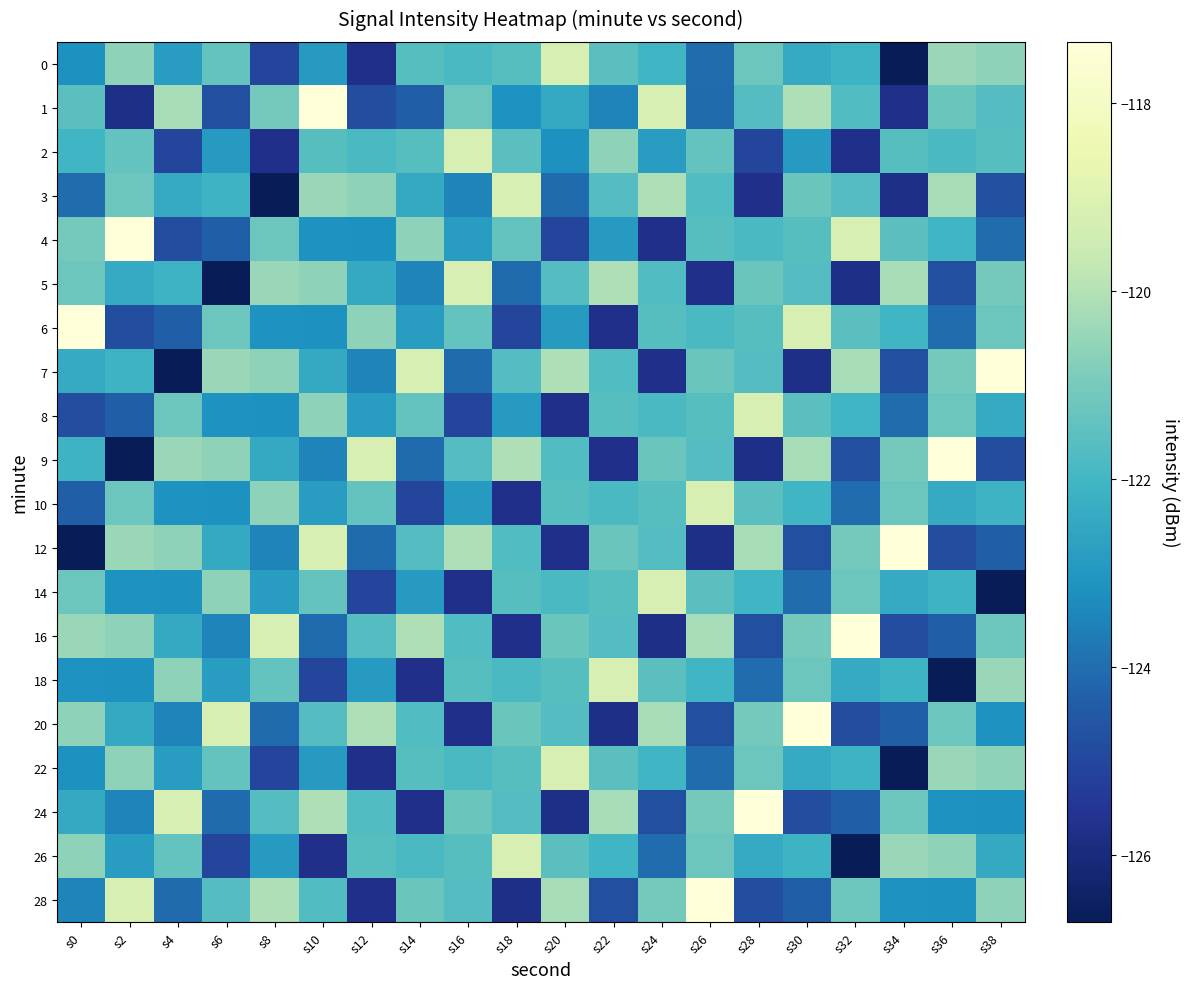

Reading right to left, transcribe all the data shown in this chart.

0: s38=-120.6	s36=-120.4	s34=-126.7	s32=-122.1	s30=-122.4	s28=-121.2	s26=-124.0	s24=-122.0	s22=-121.5	s20=-119.2	s18=-121.6	s16=-121.8	s14=-121.6	s12=-125.7	s10=-122.9	s8=-125.0	s6=-121.4	s4=-122.8	s2=-120.6	s0=-123.2
1: s38=-121.6	s36=-121.2	s34=-125.7	s32=-121.7	s30=-120.1	s28=-121.6	s26=-124.1	s24=-119.2	s22=-123.5	s20=-122.4	s18=-123.1	s16=-121.2	s14=-124.3	s12=-124.8	s10=-117.3	s8=-121.1	s6=-124.8	s4=-120.2	s2=-125.8	s0=-121.5
2: s38=-121.6	s36=-121.8	s34=-121.6	s32=-125.7	s30=-122.9	s28=-125.0	s26=-121.4	s24=-122.8	s22=-120.6	s20=-123.2	s18=-121.5	s16=-119.2	s14=-121.6	s12=-121.8	s10=-121.6	s8=-125.7	s6=-122.9	s4=-125.0	s2=-121.4	s0=-122.0
3: s38=-124.8	s36=-120.2	s34=-125.8	s32=-121.6	s30=-121.2	s28=-125.7	s26=-121.7	s24=-120.1	s22=-121.6	s20=-124.1	s18=-119.2	s16=-123.5	s14=-122.4	s12=-120.6	s10=-120.4	s8=-126.7	s6=-122.1	s4=-122.4	s2=-121.2	s0=-124.0
4: s38=-124.0	s36=-122.0	s34=-121.5	s32=-119.2	s30=-121.6	s28=-121.8	s26=-121.6	s24=-125.7	s22=-122.9	s20=-125.0	s18=-121.4	s16=-122.8	s14=-120.6	s12=-123.2	s10=-123.1	s8=-121.2	s6=-124.3	s4=-124.8	s2=-117.3	s0=-121.1
5: s38=-121.1	s36=-124.8	s34=-120.2	s32=-125.8	s30=-121.6	s28=-121.2	s26=-125.7	s24=-121.7	s22=-120.1	s20=-121.6	s18=-124.1	s16=-119.2	s14=-123.5	s12=-122.4	s10=-120.6	s8=-120.4	s6=-126.7	s4=-122.1	s2=-122.4	s0=-121.2
6: s38=-121.2	s36=-124.0	s34=-122.0	s32=-121.5	s30=-119.2	s28=-121.6	s26=-121.8	s24=-121.6	s22=-125.7	s20=-122.9	s18=-125.0	s16=-121.4	s14=-122.8	s12=-120.6	s10=-123.2	s8=-123.1	s6=-121.2	s4=-124.3	s2=-124.8	s0=-117.3
7: s38=-117.3	s36=-121.1	s34=-124.8	s32=-120.2	s30=-125.8	s28=-121.6	s26=-121.2	s24=-125.7	s22=-121.7	s20=-120.1	s18=-121.6	s16=-124.1	s14=-119.2	s12=-123.5	s10=-122.4	s8=-120.6	s6=-120.4	s4=-126.7	s2=-122.1	s0=-122.4
8: s38=-122.4	s36=-121.2	s34=-124.0	s32=-122.0	s30=-121.5	s28=-119.2	s26=-121.6	s24=-121.8	s22=-121.6	s20=-125.7	s18=-122.9	s16=-125.0	s14=-121.4	s12=-122.8	s10=-120.6	s8=-123.2	s6=-123.1	s4=-121.2	s2=-124.3	s0=-124.8
9: s38=-124.8	s36=-117.3	s34=-121.1	s32=-124.8	s30=-120.2	s28=-125.8	s26=-121.6	s24=-121.2	s22=-125.7	s20=-121.7	s18=-120.1	s16=-121.6	s14=-124.1	s12=-119.2	s10=-123.5	s8=-122.4	s6=-120.6	s4=-120.4	s2=-126.7	s0=-122.1
10: s38=-122.1	s36=-122.4	s34=-121.2	s32=-124.0	s30=-122.0	s28=-121.5	s26=-119.2	s24=-121.6	s22=-121.8	s20=-121.6	s18=-125.7	s16=-122.9	s14=-125.0	s12=-121.4	s10=-122.8	s8=-120.6	s6=-123.2	s4=-123.1	s2=-121.2	s0=-124.3
12: s38=-124.3	s36=-124.8	s34=-117.3	s32=-121.1	s30=-124.8	s28=-120.2	s26=-125.8	s24=-121.6	s22=-121.2	s20=-125.7	s18=-121.7	s16=-120.1	s14=-121.6	s12=-124.1	s10=-119.2	s8=-123.5	s6=-122.4	s4=-120.6	s2=-120.4	s0=-126.7
14: s38=-126.7	s36=-122.1	s34=-122.4	s32=-121.2	s30=-124.0	s28=-122.0	s26=-121.5	s24=-119.2	s22=-121.6	s20=-121.8	s18=-121.6	s16=-125.7	s14=-122.9	s12=-125.0	s10=-121.4	s8=-122.8	s6=-120.6	s4=-123.2	s2=-123.1	s0=-121.2
16: s38=-121.2	s36=-124.3	s34=-124.8	s32=-117.3	s30=-121.1	s28=-124.8	s26=-120.2	s24=-125.8	s22=-121.6	s20=-121.2	s18=-125.7	s16=-121.7	s14=-120.1	s12=-121.6	s10=-124.1	s8=-119.2	s6=-123.5	s4=-122.4	s2=-120.6	s0=-120.4
18: s38=-120.4	s36=-126.7	s34=-122.1	s32=-122.4	s30=-121.2	s28=-124.0	s26=-122.0	s24=-121.5	s22=-119.2	s20=-121.6	s18=-121.8	s16=-121.6	s14=-125.7	s12=-122.9	s10=-125.0	s8=-121.4	s6=-122.8	s4=-120.6	s2=-123.2	s0=-123.1
20: s38=-123.1	s36=-121.2	s34=-124.3	s32=-124.8	s30=-117.3	s28=-121.1	s26=-124.8	s24=-120.2	s22=-125.8	s20=-121.6	s18=-121.2	s16=-125.7	s14=-121.7	s12=-120.1	s10=-121.6	s8=-124.1	s6=-119.2	s4=-123.5	s2=-122.4	s0=-120.6
22: s38=-120.6	s36=-120.4	s34=-126.7	s32=-122.1	s30=-122.4	s28=-121.2	s26=-124.0	s24=-122.0	s22=-121.5	s20=-119.2	s18=-121.6	s16=-121.8	s14=-121.6	s12=-125.7	s10=-122.9	s8=-125.0	s6=-121.4	s4=-122.8	s2=-120.6	s0=-123.2
24: s38=-123.2	s36=-123.1	s34=-121.2	s32=-124.3	s30=-124.8	s28=-117.3	s26=-121.1	s24=-124.8	s22=-120.2	s20=-125.8	s18=-121.6	s16=-121.2	s14=-125.7	s12=-121.7	s10=-120.1	s8=-121.6	s6=-124.1	s4=-119.2	s2=-123.5	s0=-122.4
26: s38=-122.4	s36=-120.6	s34=-120.4	s32=-126.7	s30=-122.1	s28=-122.4	s26=-121.2	s24=-124.0	s22=-122.0	s20=-121.5	s18=-119.2	s16=-121.6	s14=-121.8	s12=-121.6	s10=-125.7	s8=-122.9	s6=-125.0	s4=-121.4	s2=-122.8	s0=-120.6
28: s38=-120.6	s36=-123.2	s34=-123.1	s32=-121.2	s30=-124.3	s28=-124.8	s26=-117.3	s24=-121.1	s22=-124.8	s20=-120.2	s18=-125.8	s16=-121.6	s14=-121.2	s12=-125.7	s10=-121.7	s8=-120.1	s6=-121.6	s4=-124.1	s2=-119.2	s0=-123.5